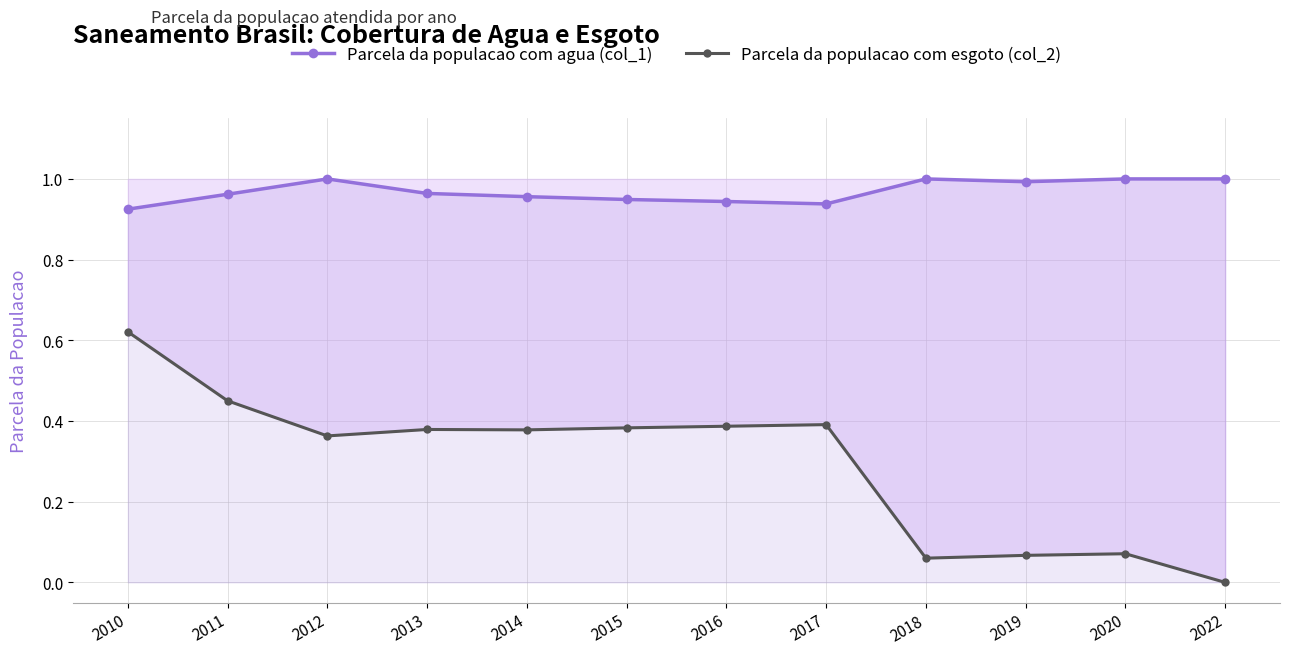

True or false: Parcela da populacao com esgoto (col_2) and Parcela da populacao com agua (col_1) cross at least once.

False